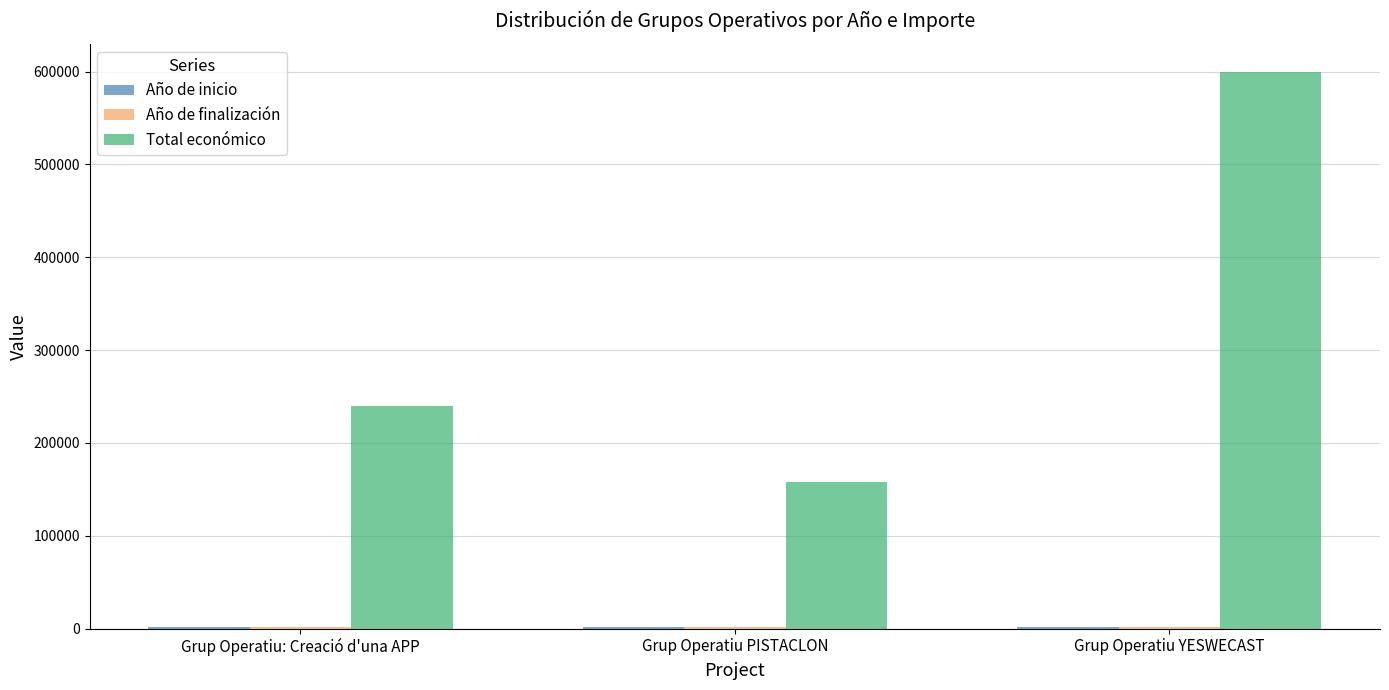

At which category is the sum across all series the highest?

Grup Operatiu YESWECAST